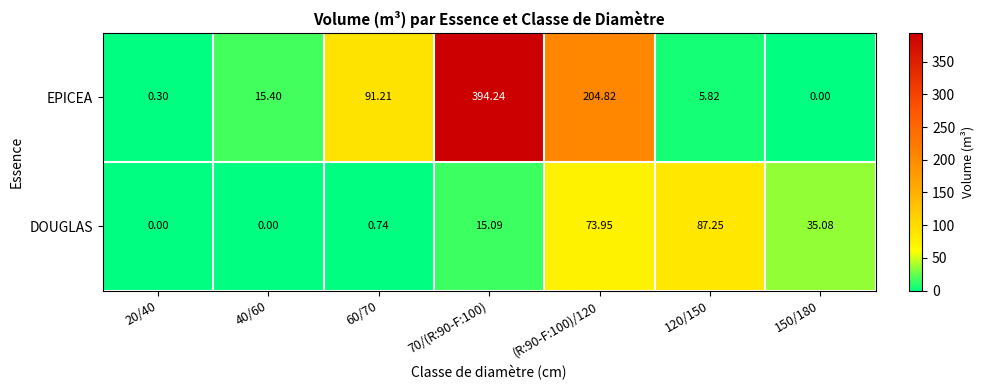

Which series has the largest range (max minus min)?

EPICEA